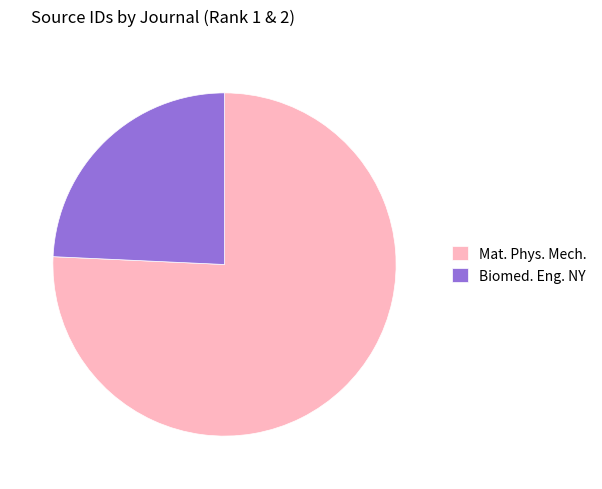

The Biomed. Eng. NY slice represents 16% of the pie. True or false?

False